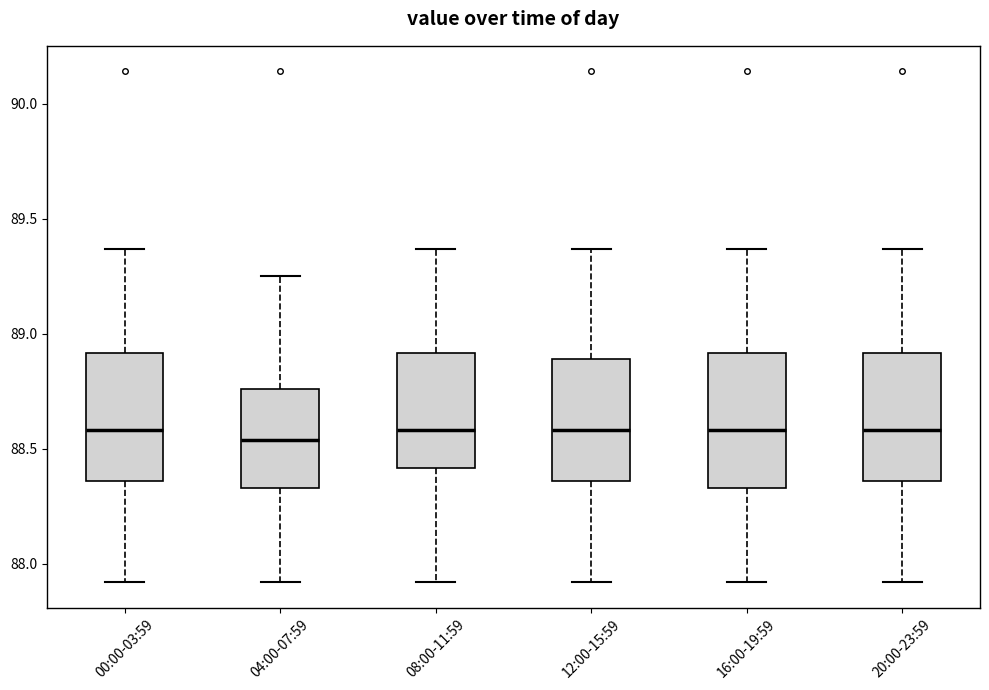

Reading left to right, transcribe this box plot: for each box, give where its median line is, the range the box spans, and where its two whiskers end, as read against the y-axis. The values are not printed on the chart, so give them approximately, as read against the axis.

00:00-03:59: median 88.60, box 88.35 to 88.90, whiskers 87.90 to 89.35
04:00-07:59: median 88.55, box 88.35 to 88.75, whiskers 87.90 to 89.25
08:00-11:59: median 88.60, box 88.40 to 88.90, whiskers 87.90 to 89.35
12:00-15:59: median 88.60, box 88.35 to 88.90, whiskers 87.90 to 89.35
16:00-19:59: median 88.60, box 88.35 to 88.90, whiskers 87.90 to 89.35
20:00-23:59: median 88.60, box 88.35 to 88.90, whiskers 87.90 to 89.35